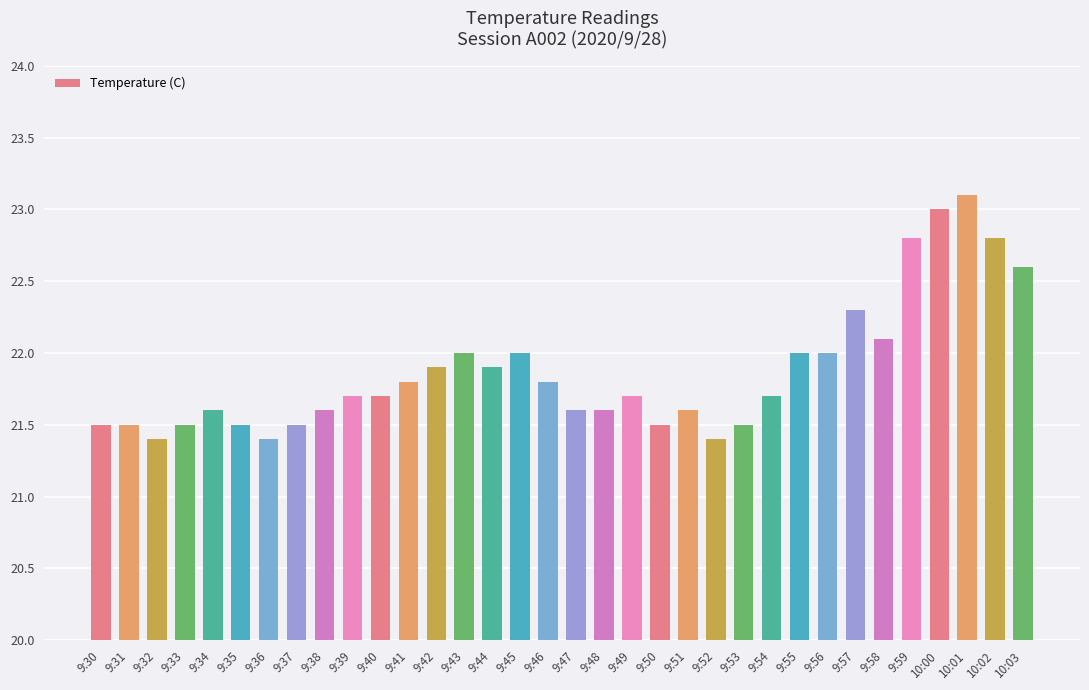

Read the value at 9:56.

22.0